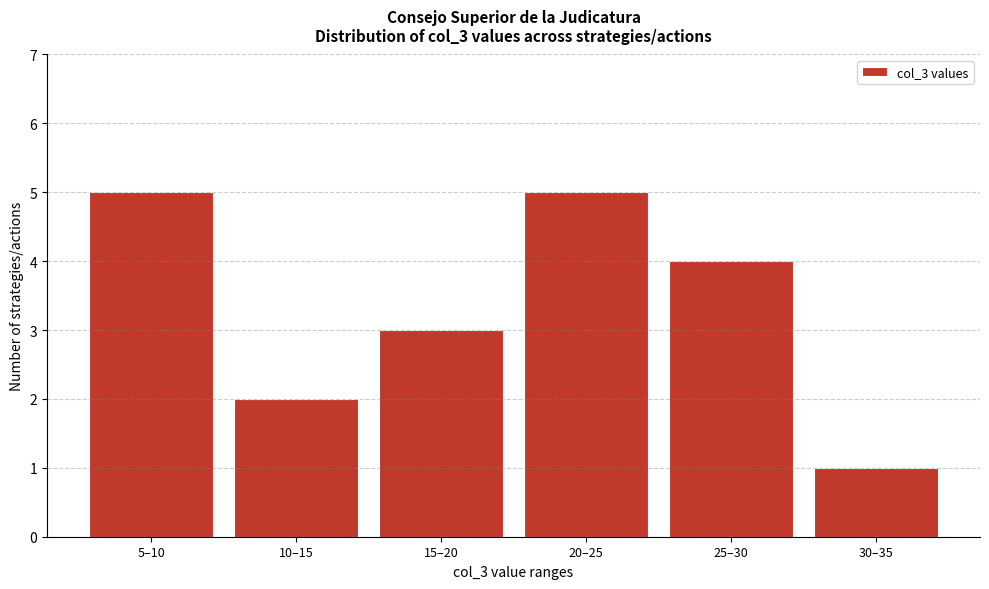

Reading left to right, list all the values displayed in this chart.

5	2	3	5	4	1